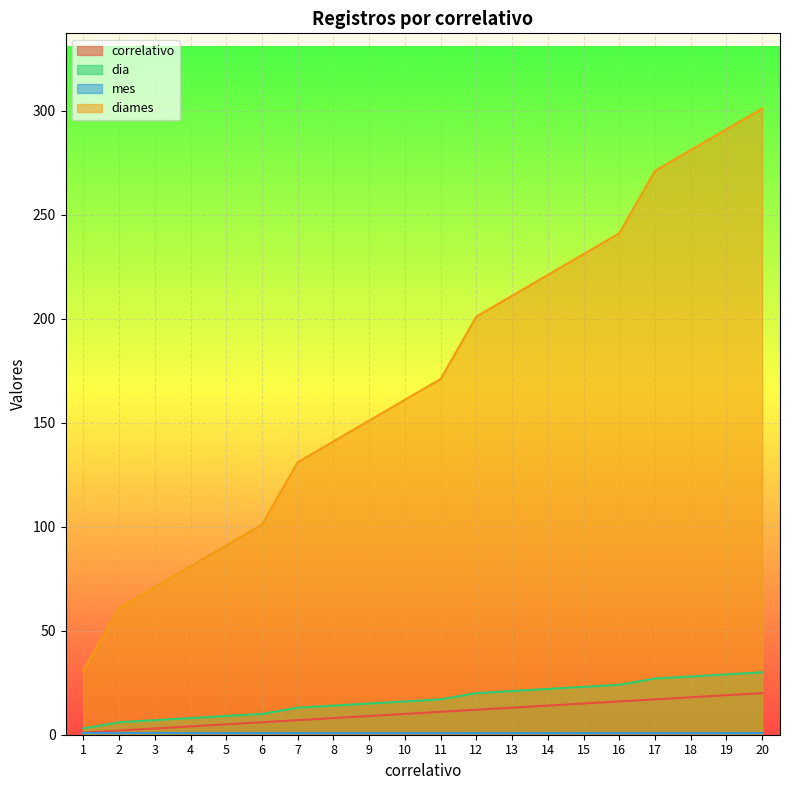

Between 12 and 15, which series saw the biggest shift?

diames